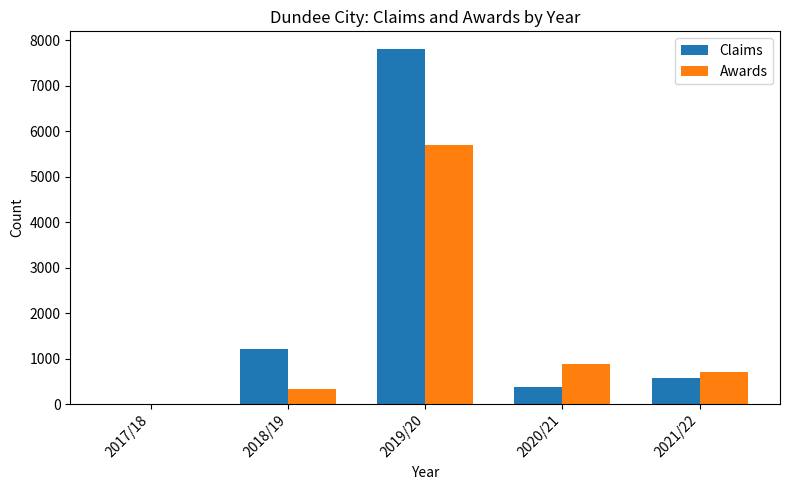

Reading left to right, extract all data points from this chart.

Claims: 0.0	1212.0	7805.0	373.0	574.3
Awards: 0.0	322.0	5696.0	871.0	700.5